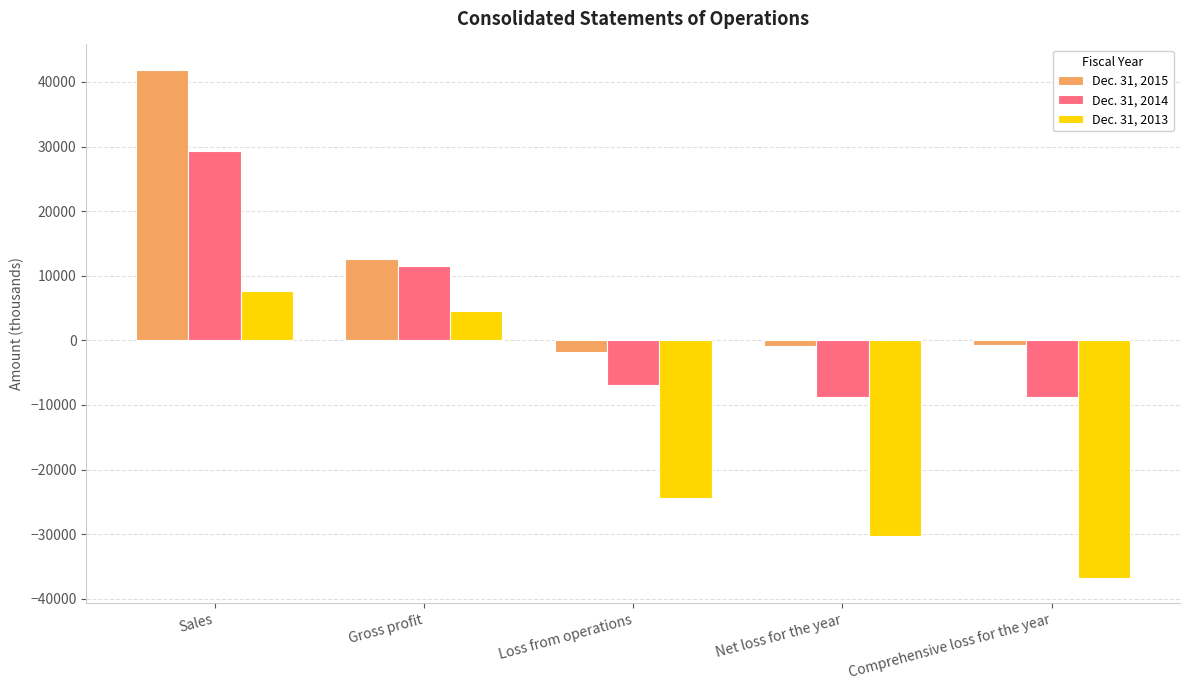

Which category has the lowest value in the Dec. 31, 2013 series?

Comprehensive loss for the year